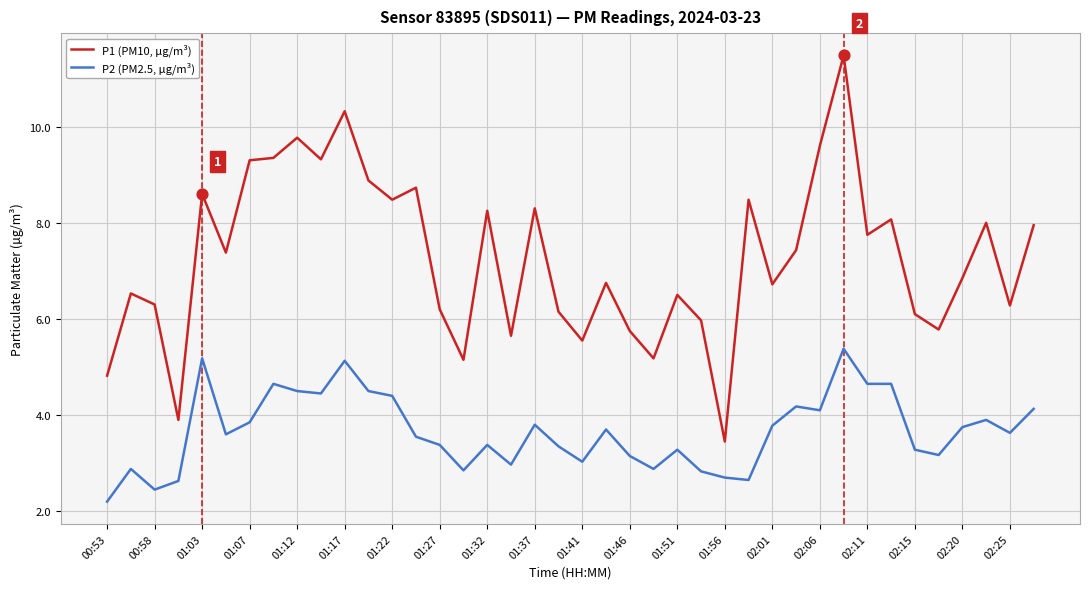

What are all the series names shown in the legend?

P1 (PM10, µg/m³), P2 (PM2.5, µg/m³)